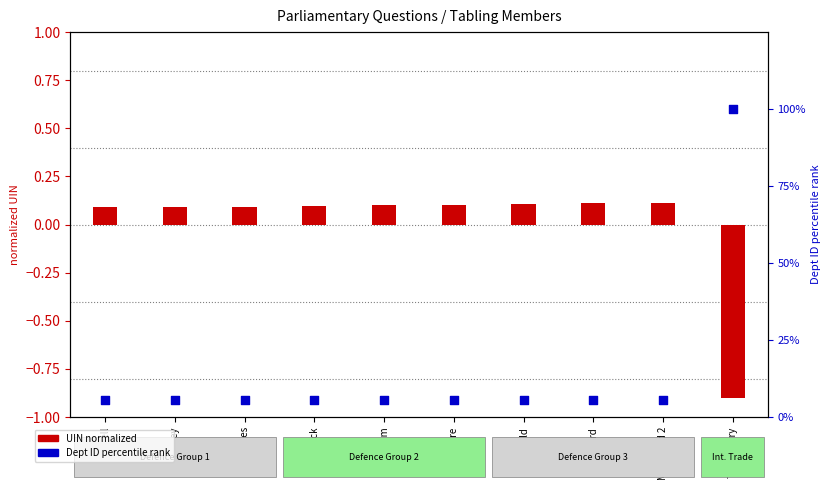

Which series has the largest total across all categories?

Dept ID (percentile rank)